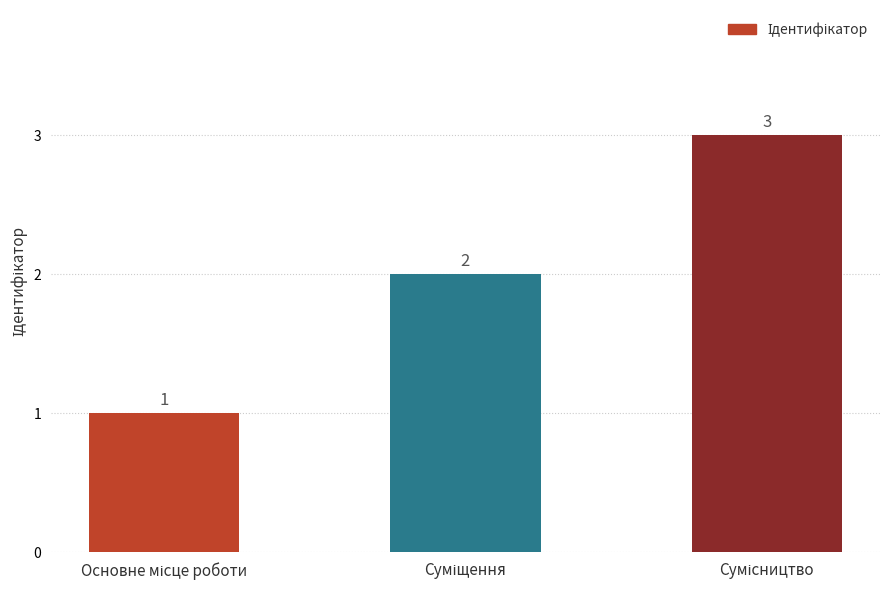

What is the value of the 1st bar from the left?

1